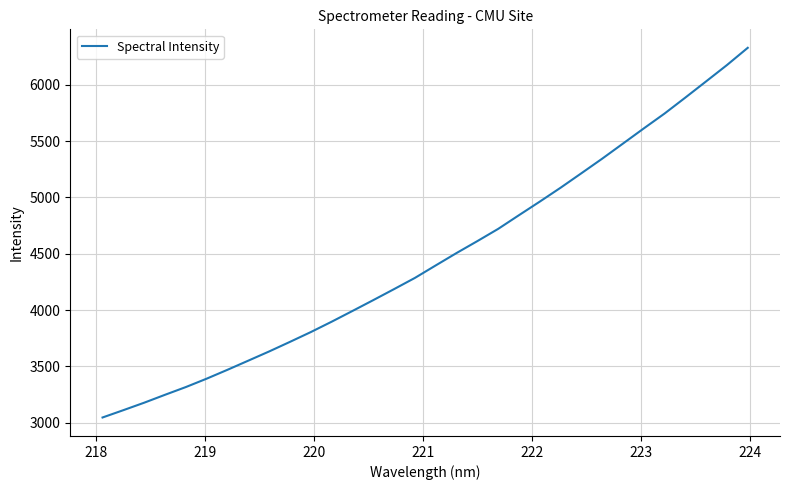

Reading left to right, extract all data points from this chart.

3045.9	3110.9	3177.2	3247.5	3316.2	3390.7	3469.6	3550.8	3632.3	3717.5	3804.4	3896.3	3991.6	4088.0	4185.8	4285.1	4396.0	4505.9	4611.8	4720.3	4841.9	4962.4	5085.7	5214.1	5343.5	5477.6	5612.1	5744.3	5886.1	6029.9	6174.6	6327.5